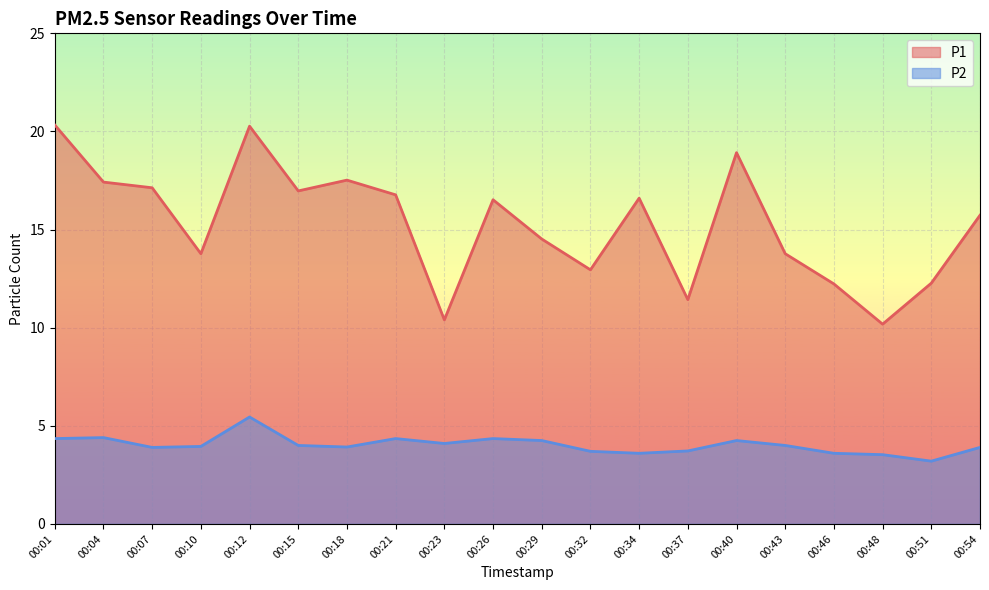

The P1 series shows 6.9 at 00:34. True or false?

False